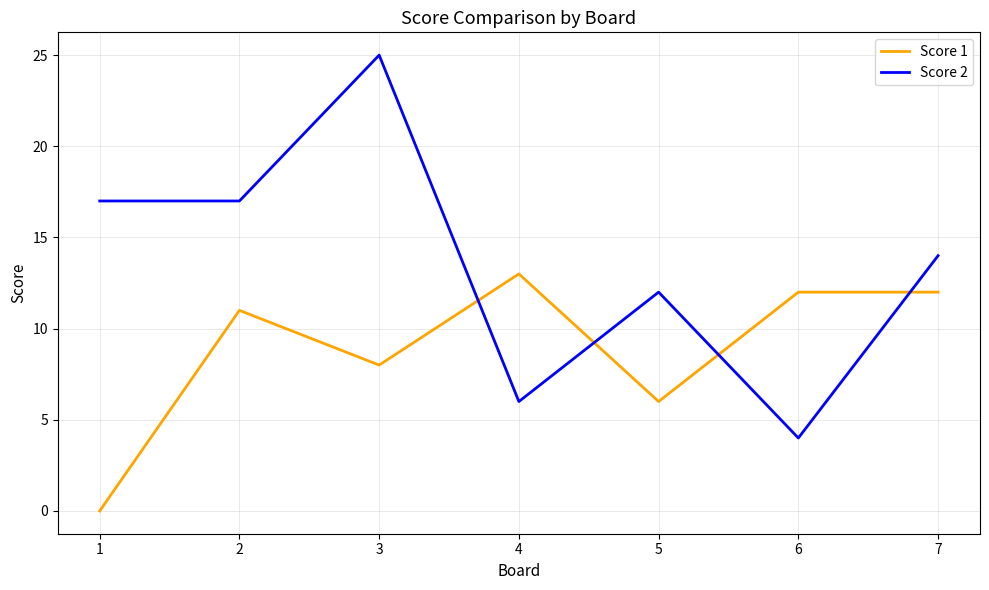

At how many categories does at least one series exceed 2?

7